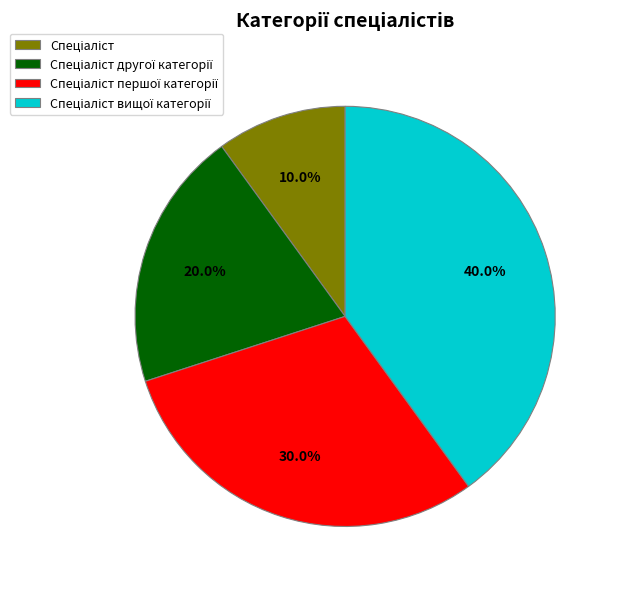

Is there a majority slice in this chart?

No